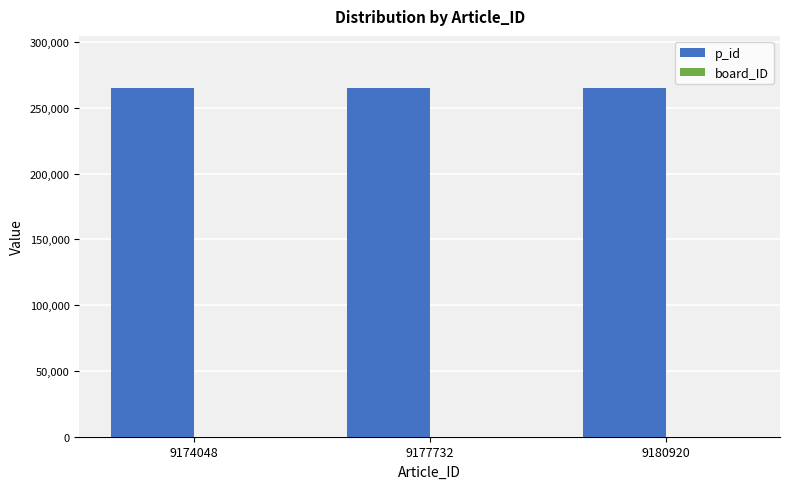

What is the greatest value displayed?

264878